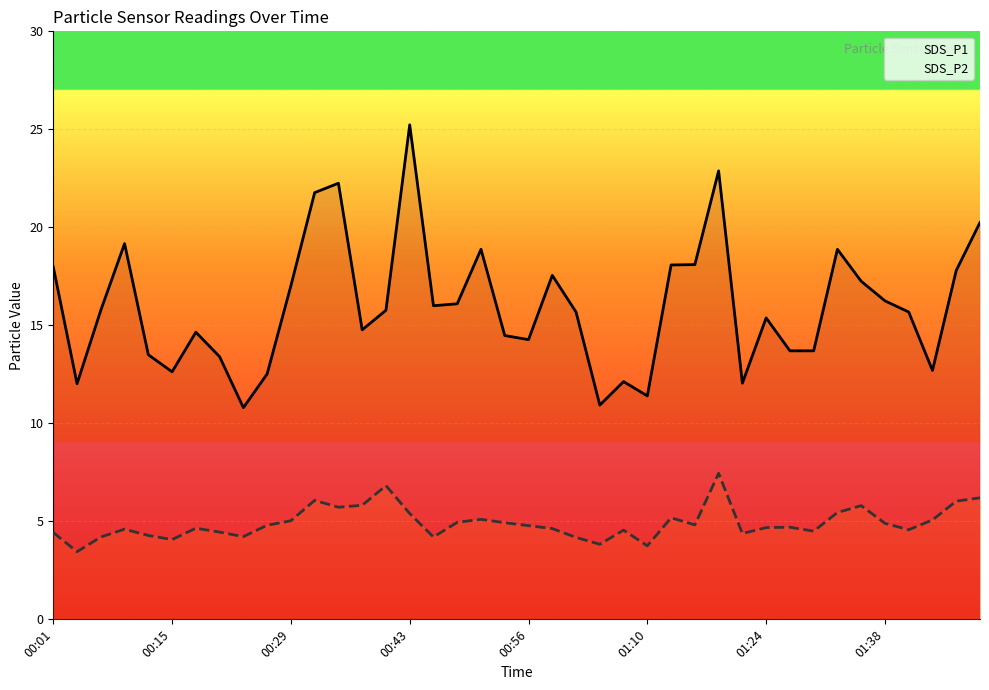

How many lines are shown in the chart?

2